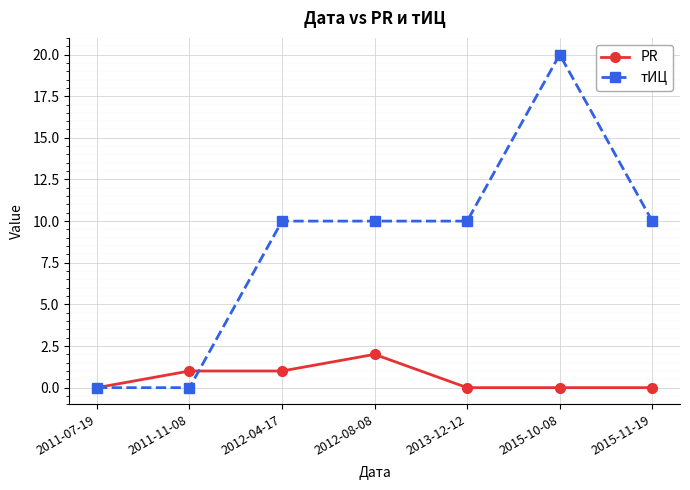

True or false: тИЦ and PR cross at least once.

True